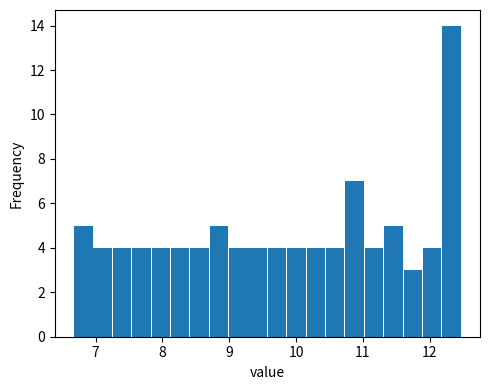

Read against the x-axis, roughly where is the centre of the tallest bar?

12.3